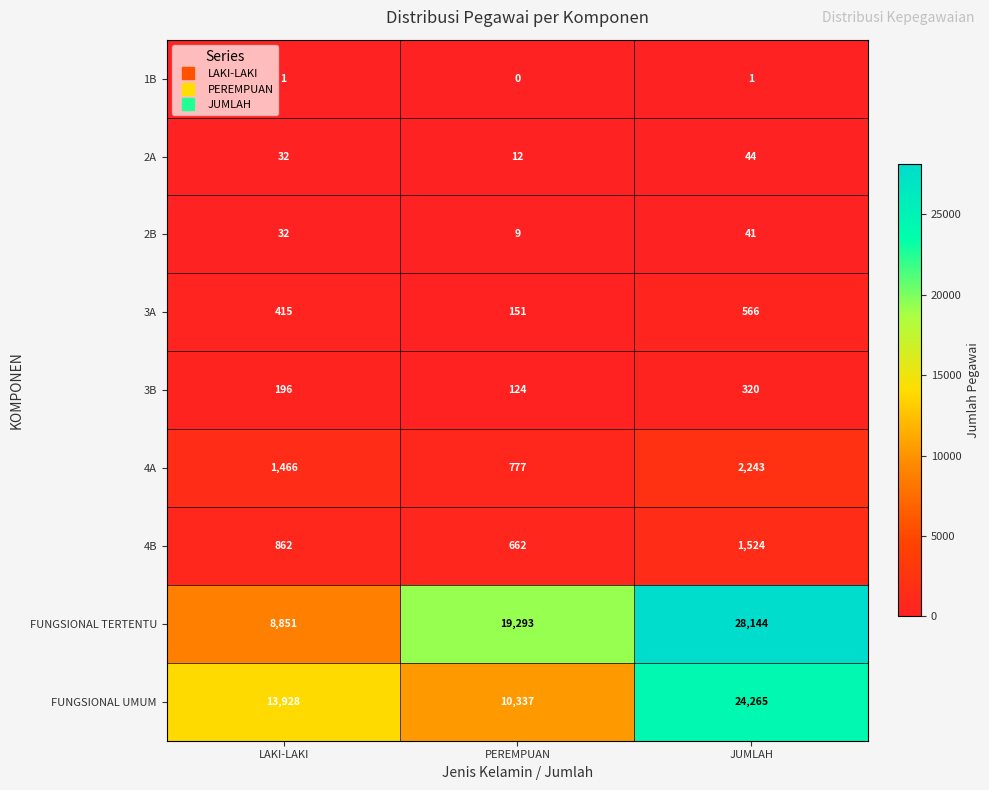

What is the difference between the 4B values at JUMLAH and PEREMPUAN?

862